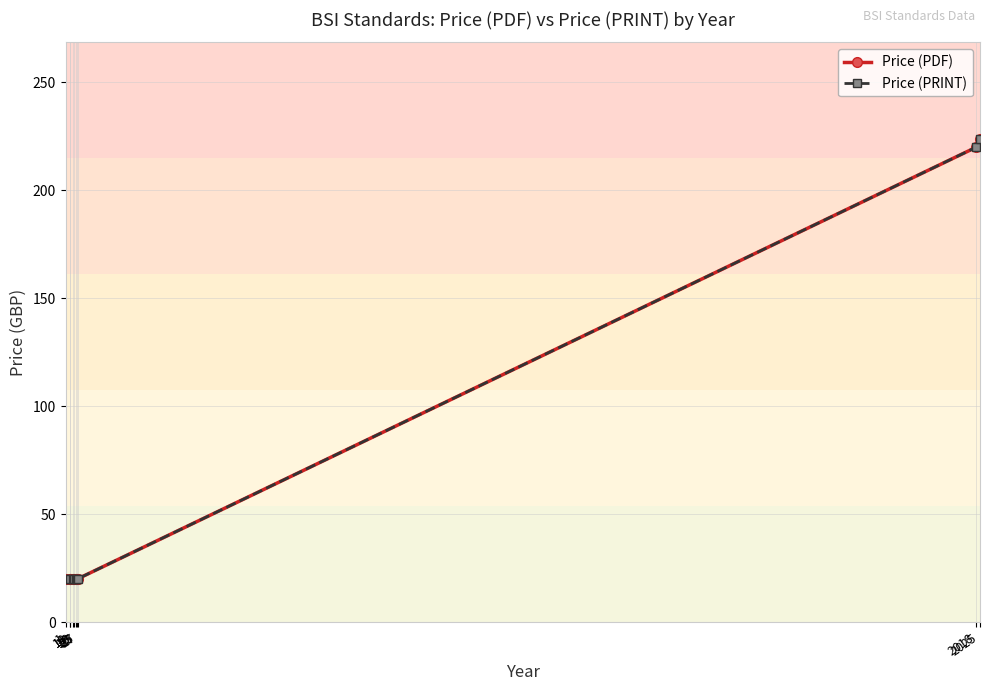

Is this an area chart (filled region under the line)?

No